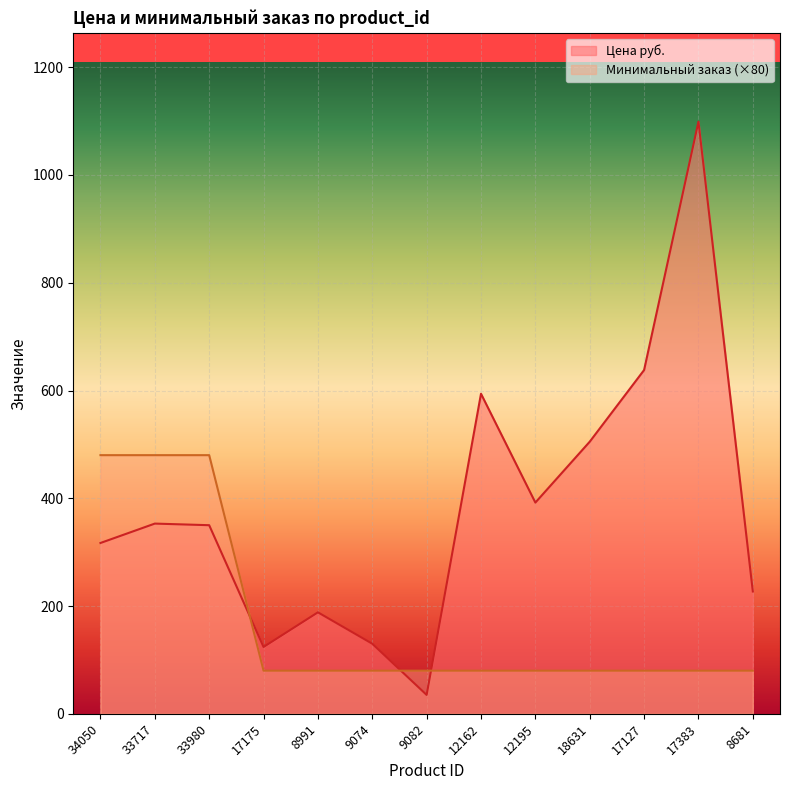

What is the sum of all Минимальный заказ values?

2240.0